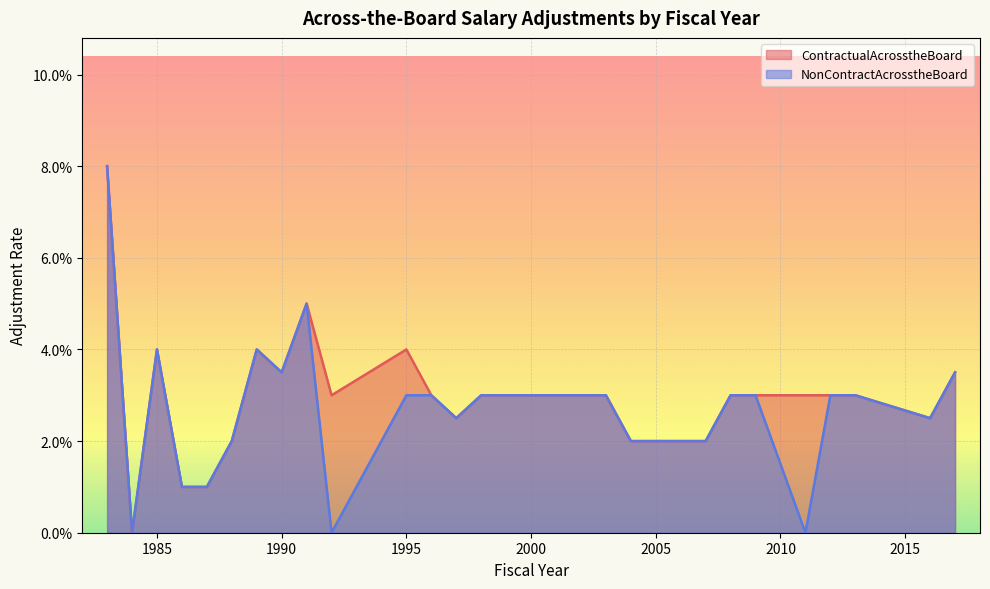

Count the NonContractAcrosstheBoard values in the range 0 to 1.

27